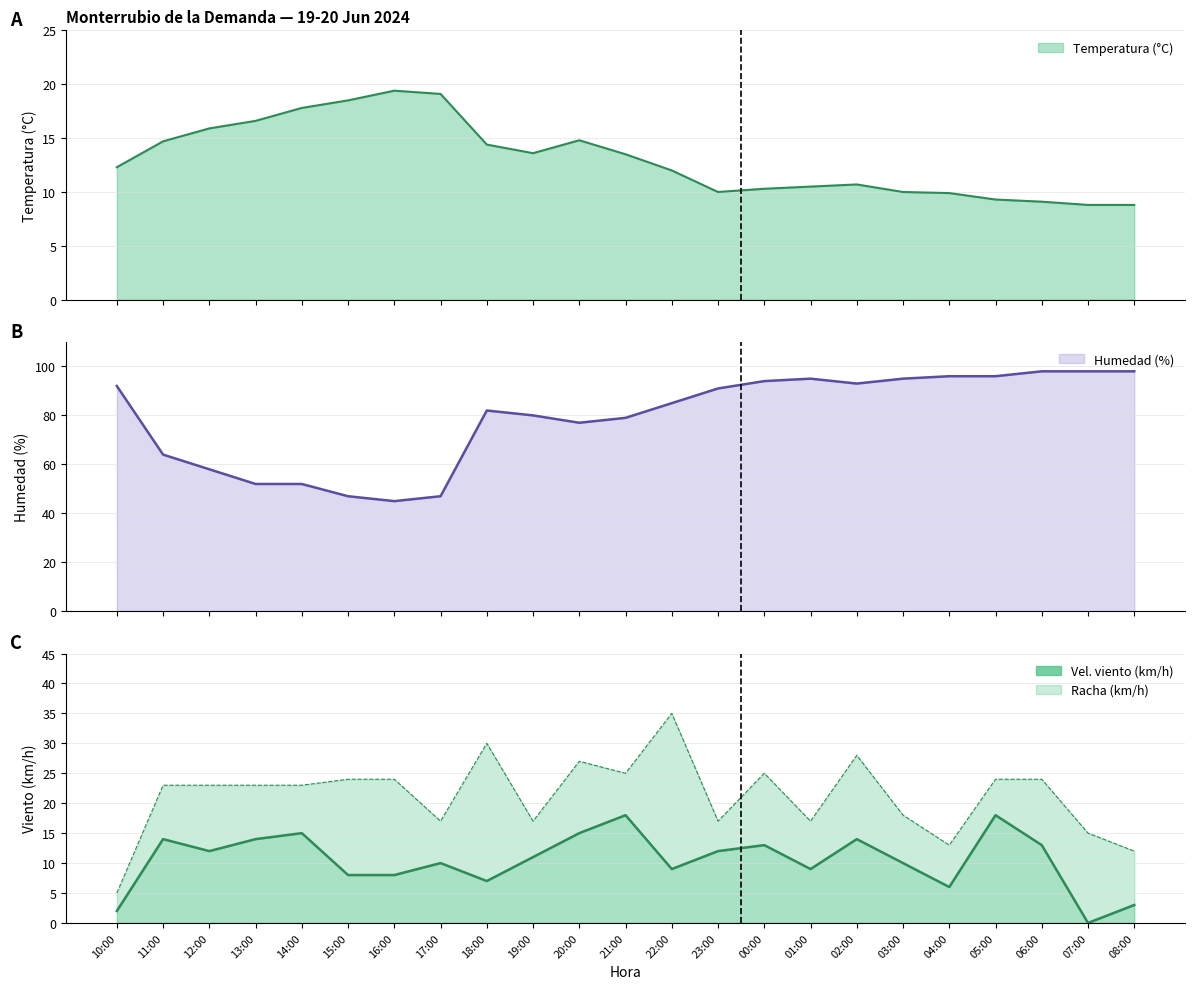

At which label is the value closest to 9?

22:00